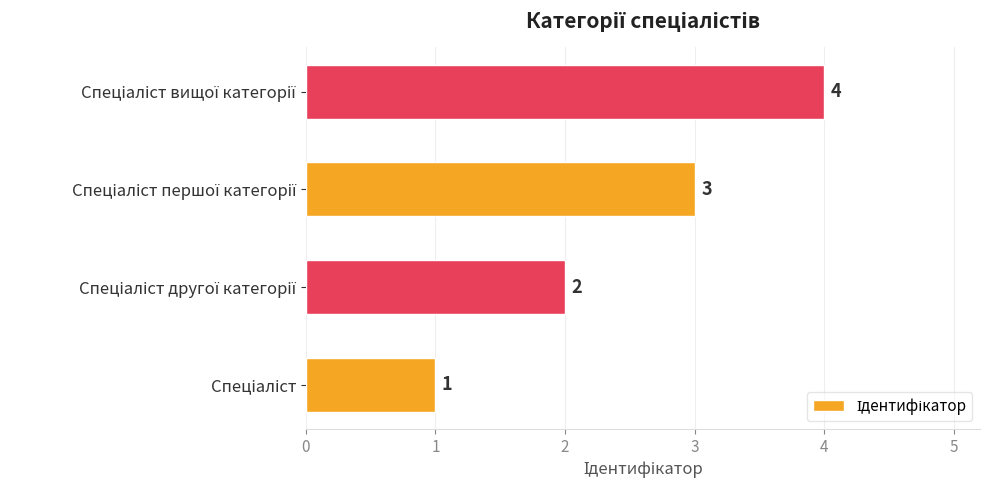

How many values are between 2 and 4?

3